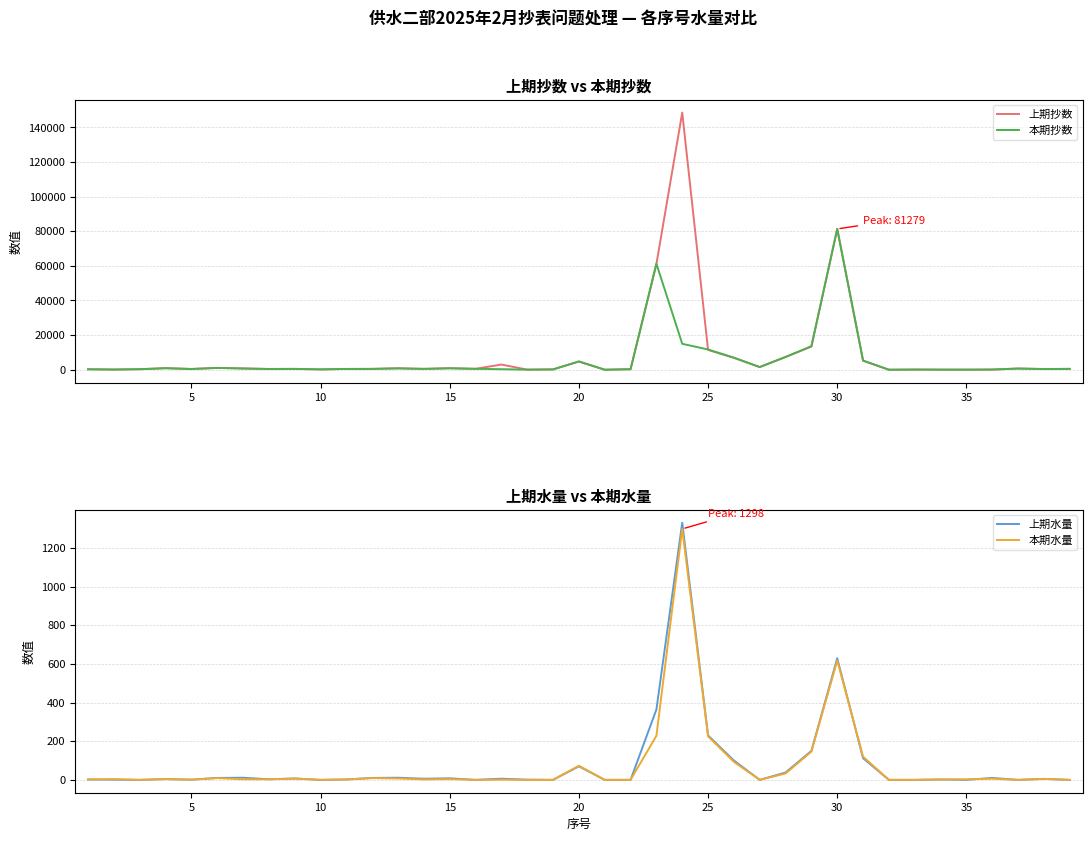

True or false: 本期抄数 has more than 2 points higher than both neighbors.

True